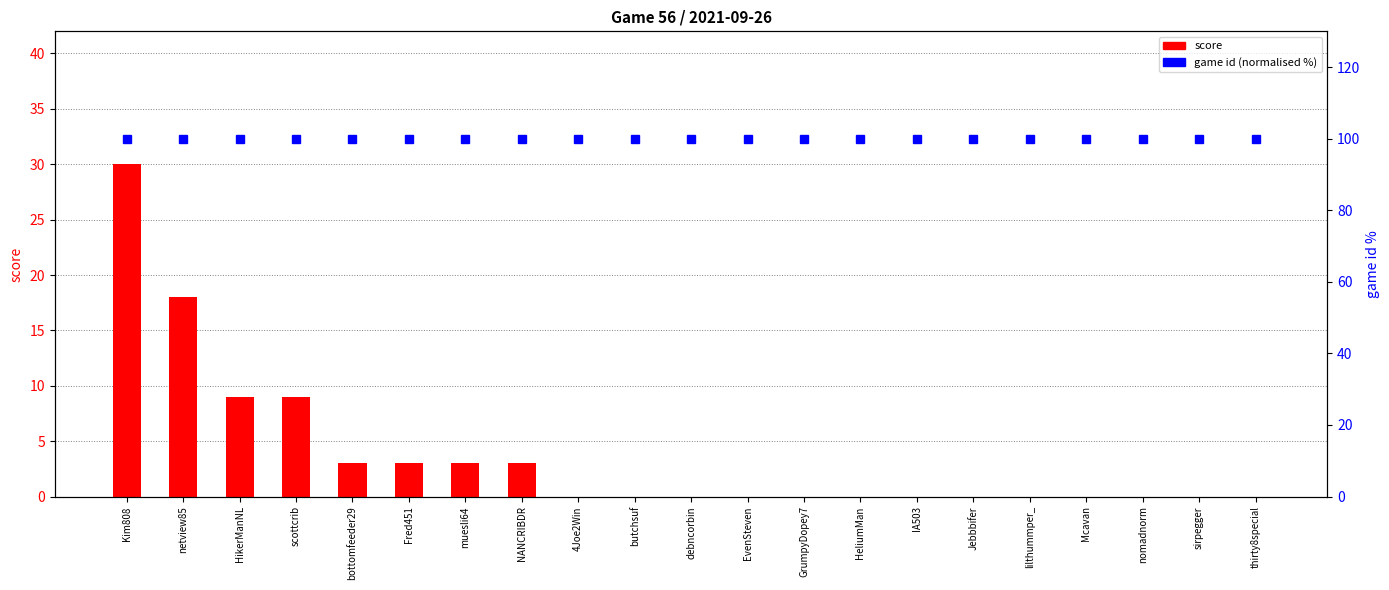

Reading left to right, list all the values displayed in this chart.

score: Kim808=30	netview85=18	HikerManNL=9	scottcrib=9	bottomfeeder29=3	Fred451=3	muesli64=3	NANCRIBDR=3	4Joe2Win=0	butchsuf=0	debncorbin=0	EvenSteven=0	GrumpyDopey7=0	HeliumMan=0	IA503=0	Jebbbifer=0	lilthummper_=0	Mcavan=0	nomadnorm=0	sirpegger=0	thirty8special=0
game id (normalised %): Kim808=100	netview85=100	HikerManNL=100	scottcrib=100	bottomfeeder29=100	Fred451=100	muesli64=100	NANCRIBDR=100	4Joe2Win=100	butchsuf=100	debncorbin=100	EvenSteven=100	GrumpyDopey7=100	HeliumMan=100	IA503=100	Jebbbifer=100	lilthummper_=100	Mcavan=100	nomadnorm=100	sirpegger=100	thirty8special=100